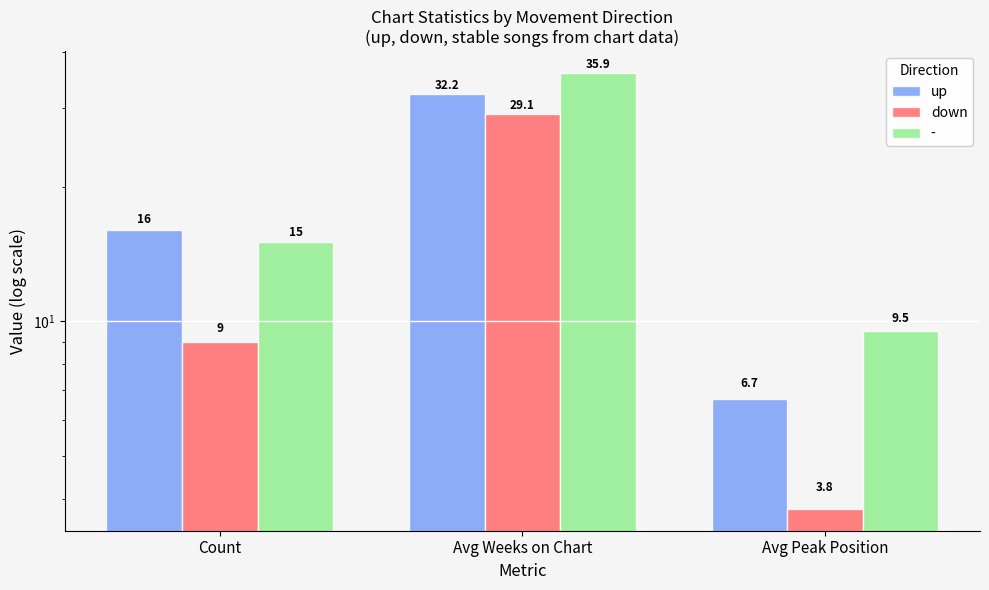

Is the value of up at Avg Weeks on Chart greater than the value of down at Avg Weeks on Chart?

Yes